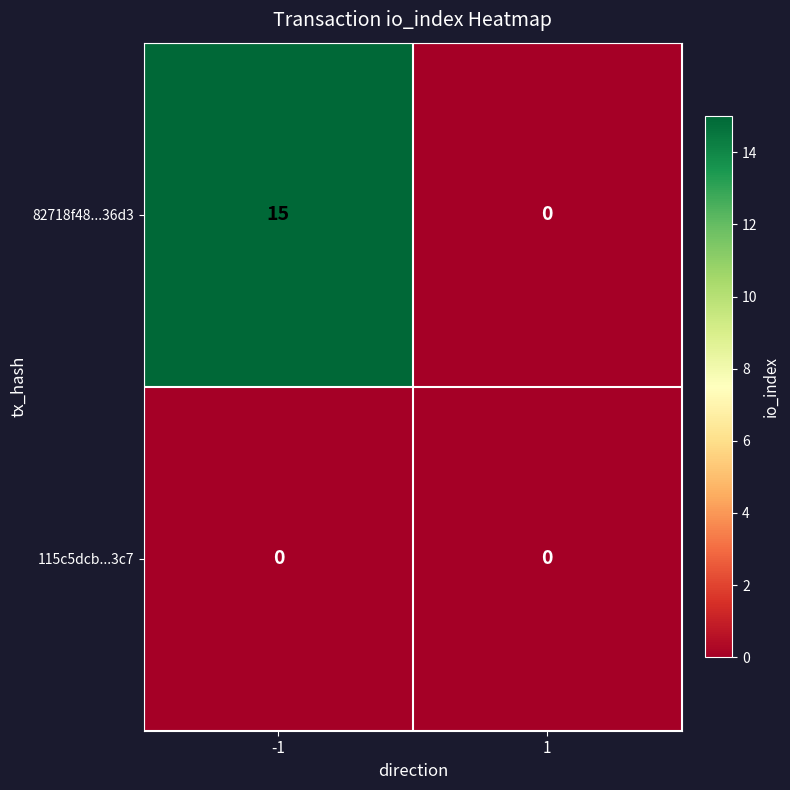

What is the sum of the 82718f48...36d3 values at -1 and 1?

15